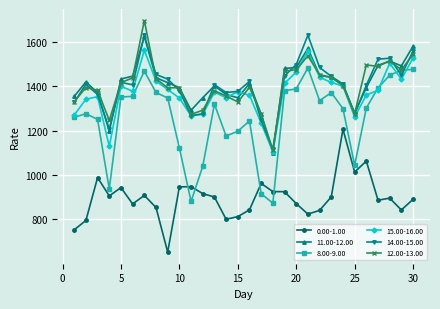

What is the maximum value shown in the chart?

1695.6